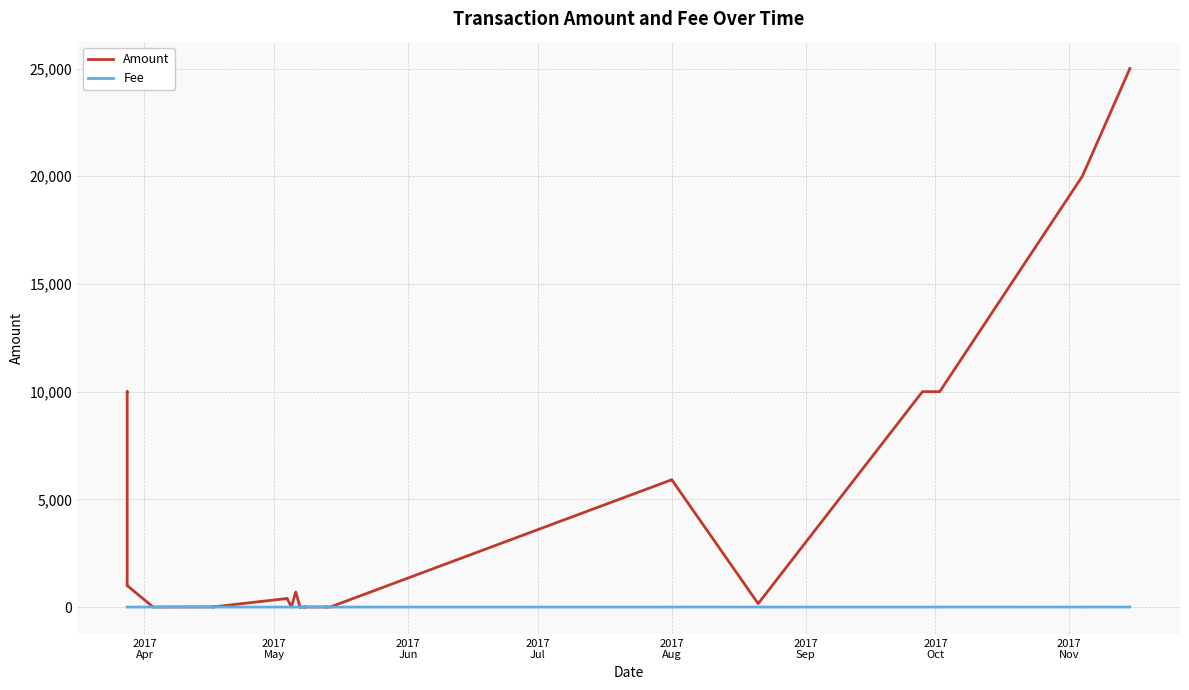

The value of Amount at 2017
Nov is 5.5. True or false?

False